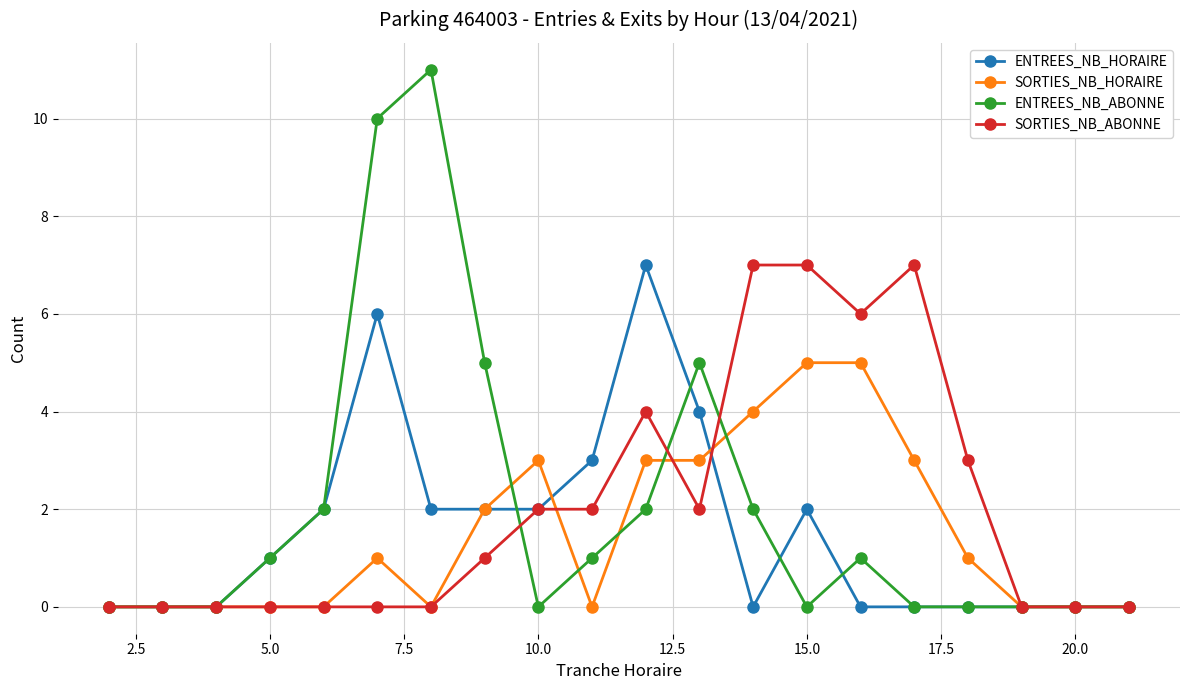

What is the maximum value shown in the chart?

11